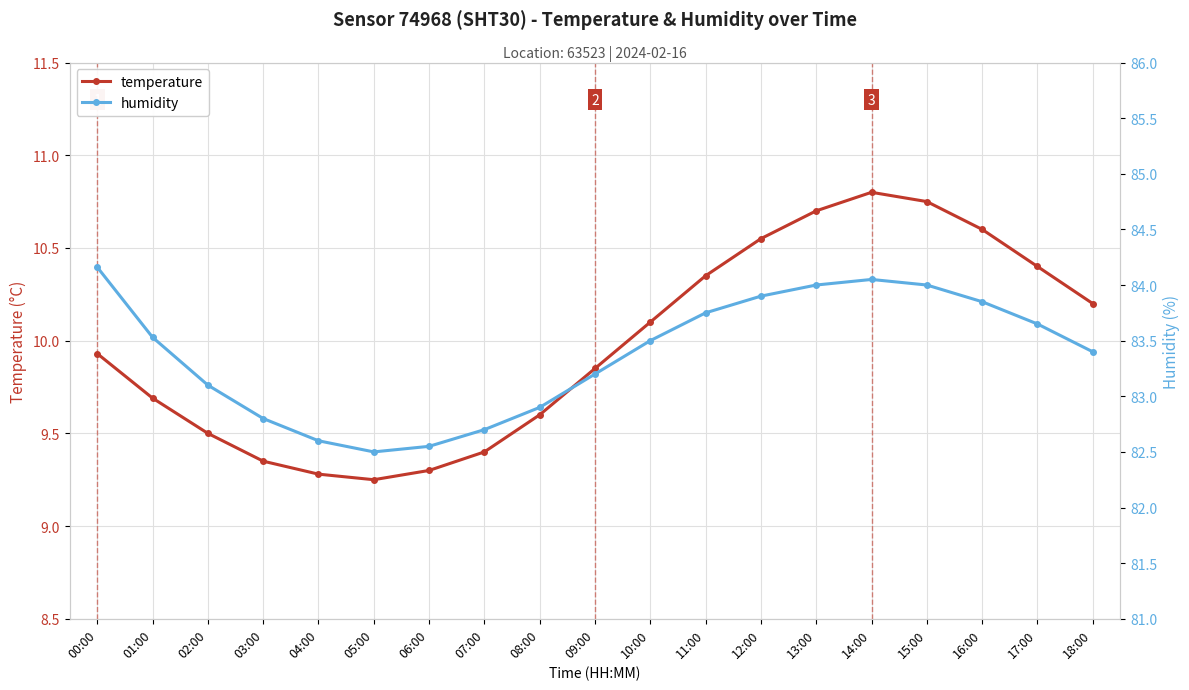

True or false: temperature has a value of 10.1 at 10:00.

True